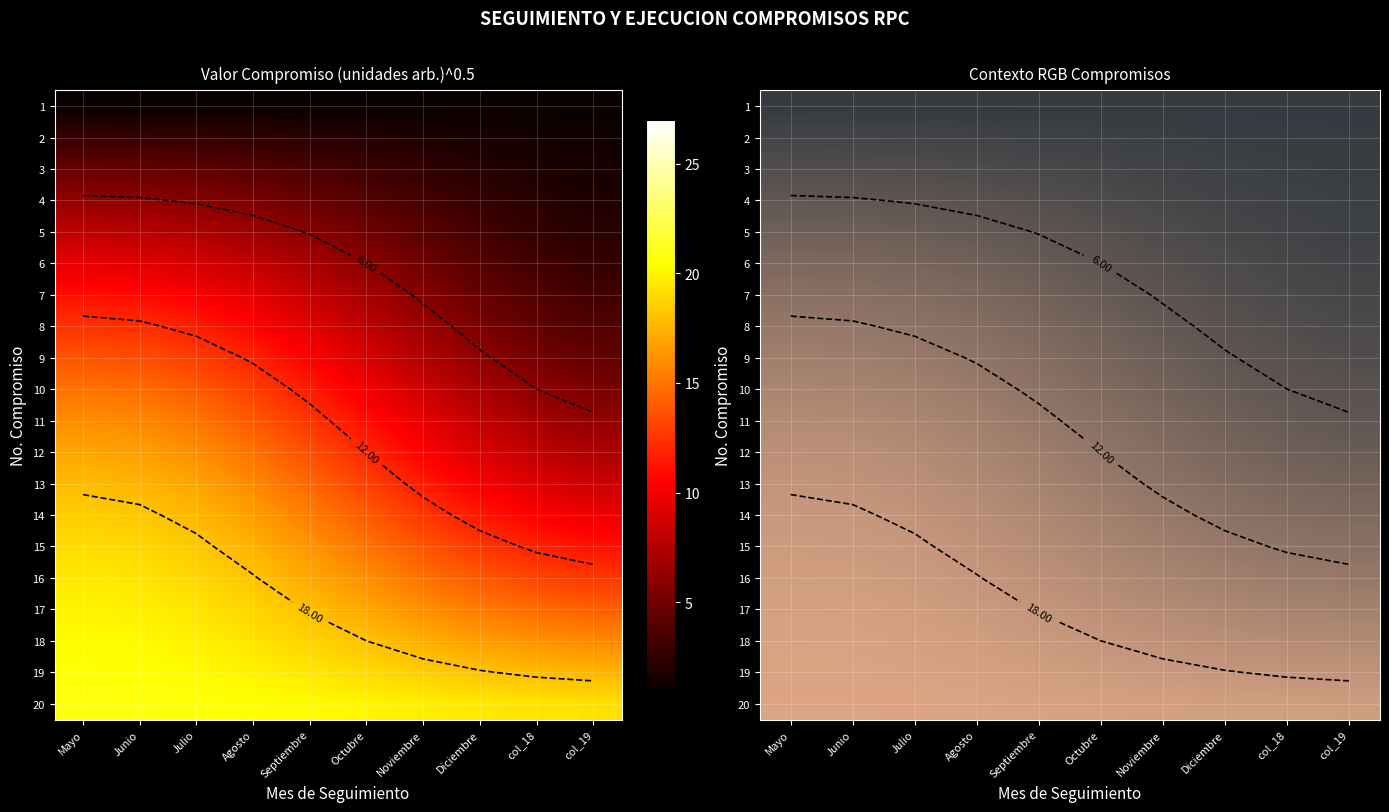

Which series changed the most between Julio and Octubre?

11